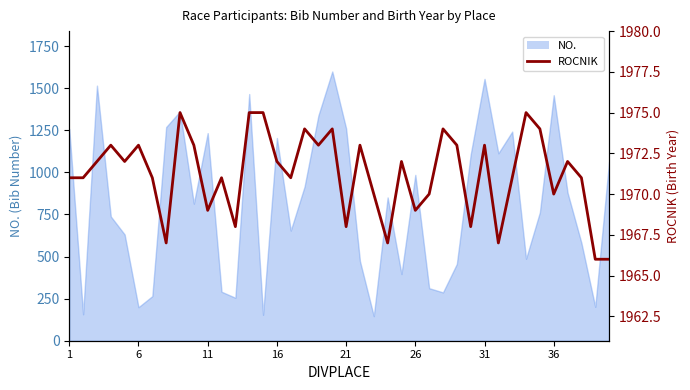

What is the difference between the maximum and minimum values?

9